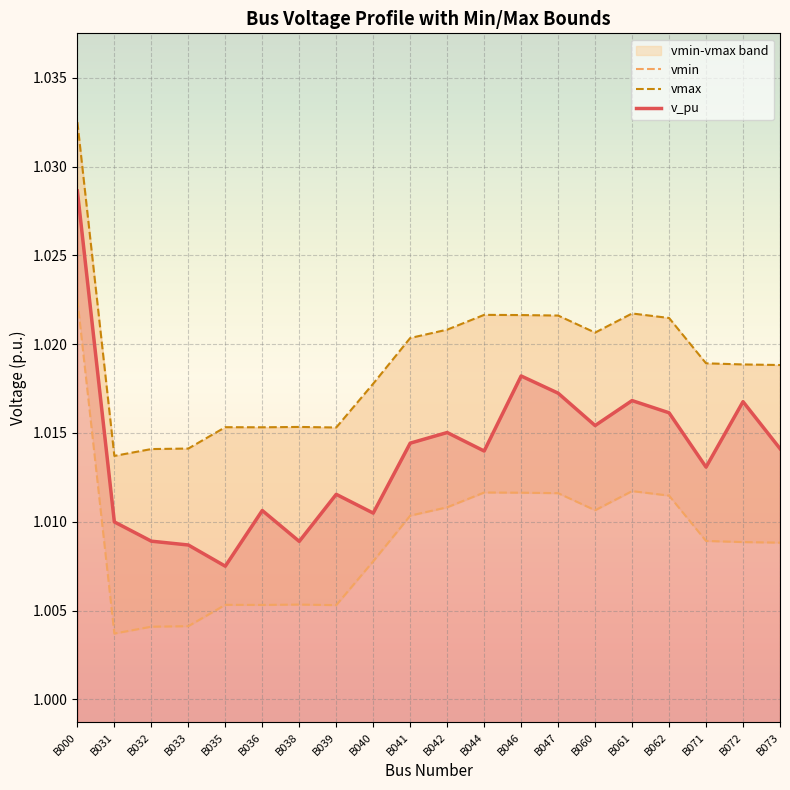

List the labels in order of vmin value, smallest first.

B031, B032, B033, B039, B036, B035, B038, B040, B073, B072, B071, B041, B060, B042, B062, B047, B046, B044, B061, B000